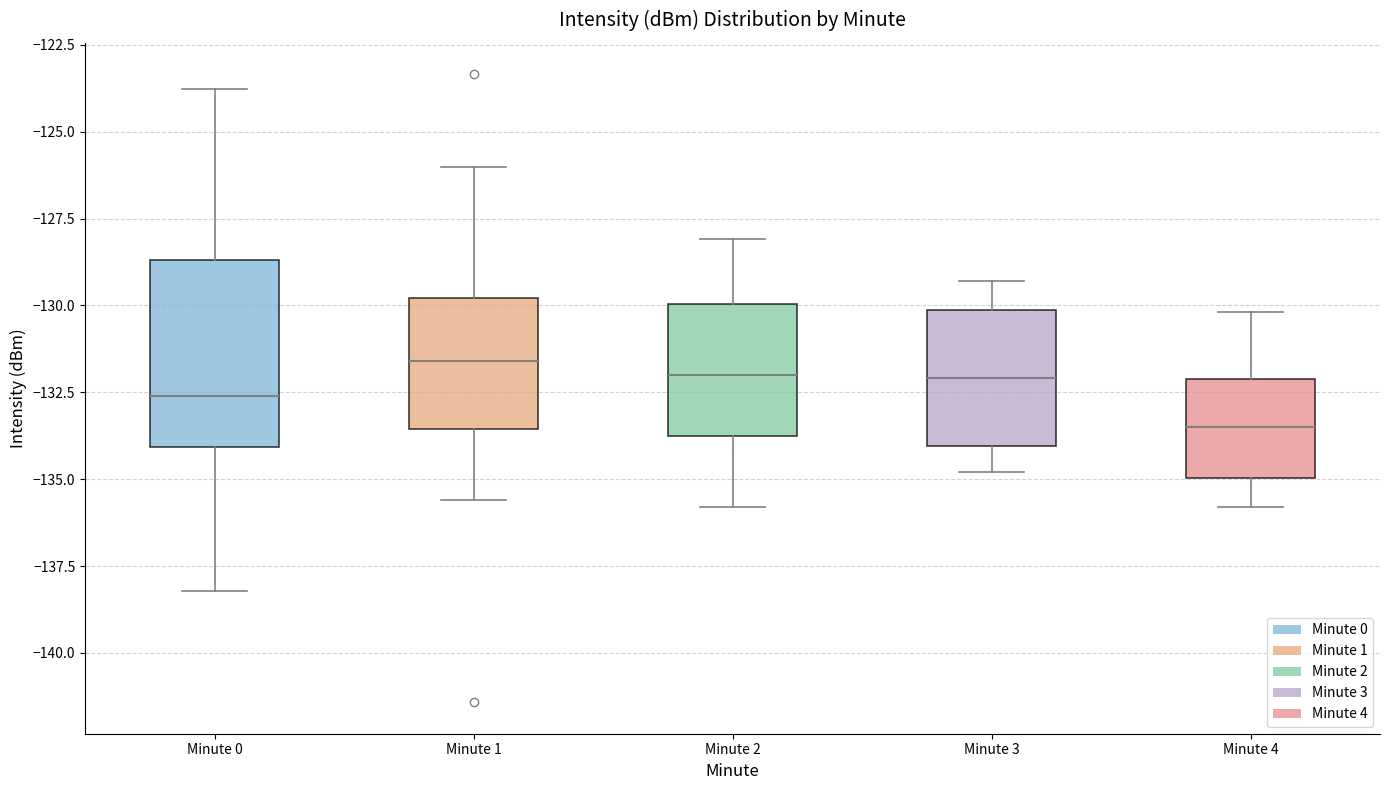

Which box's median line is the lowest?

Minute 4